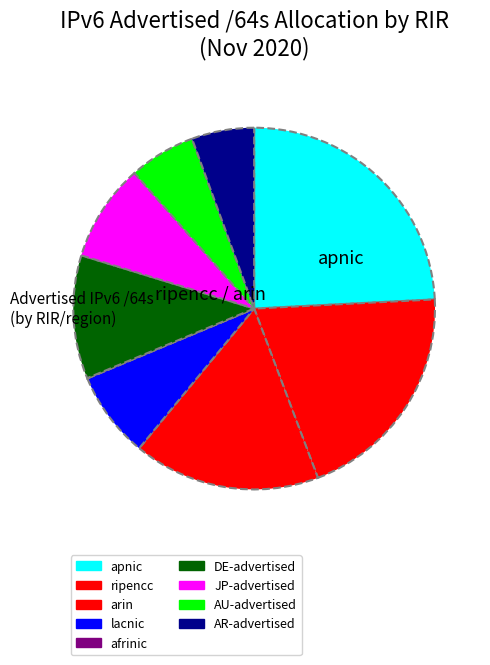

Which slice is the smallest?

afrinic